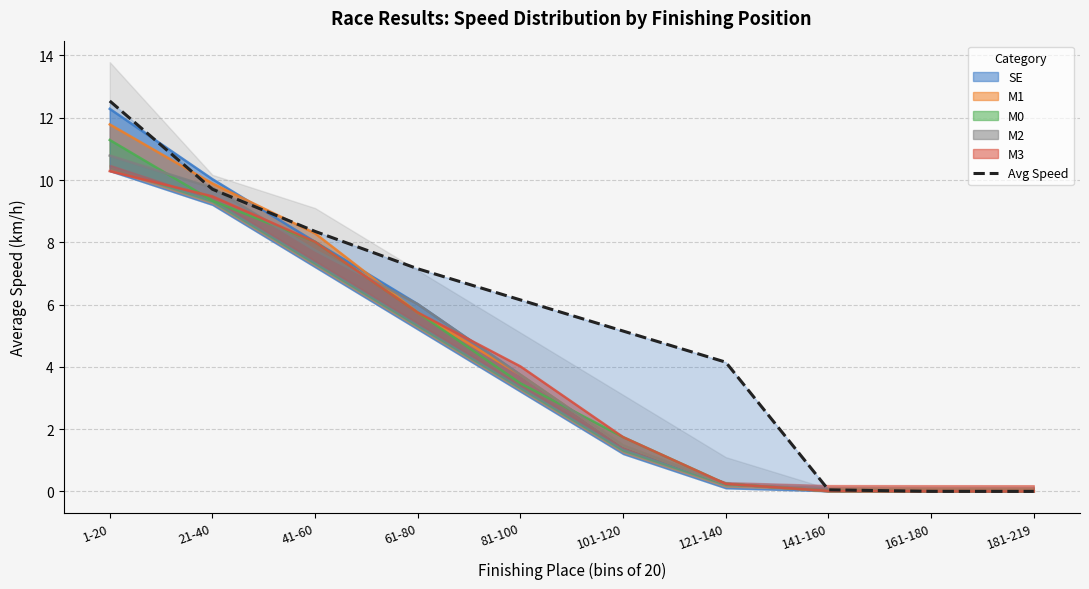

The value at 101-120 is 5.2. True or false?

True